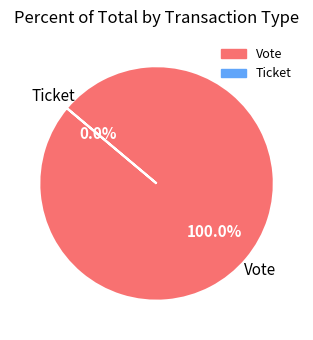

Which slice represents more than half of the pie?

Vote